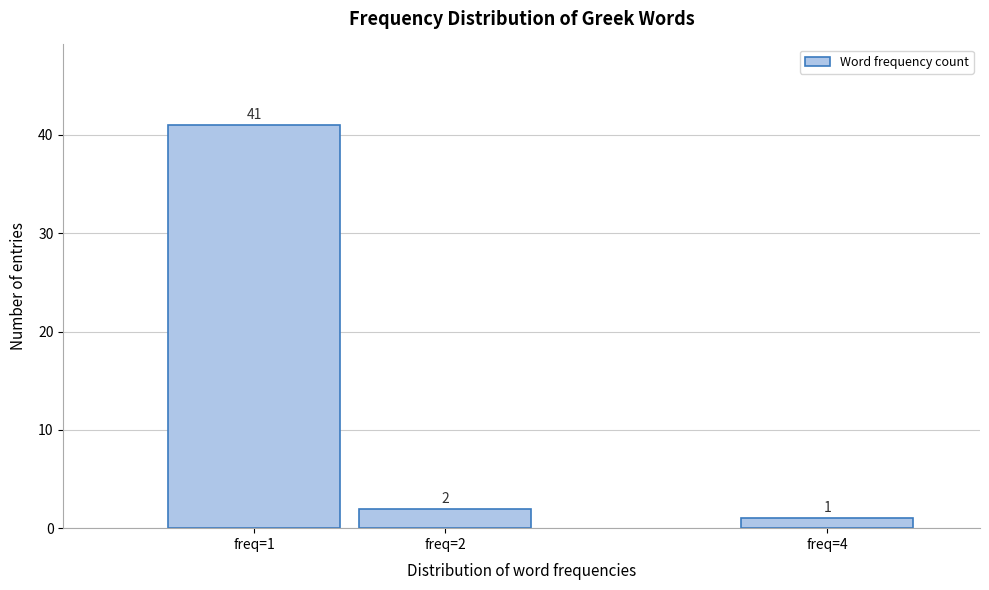

Reading left to right, what are all the values shown in this chart?

freq=1=41	freq=2=2	freq=4=1